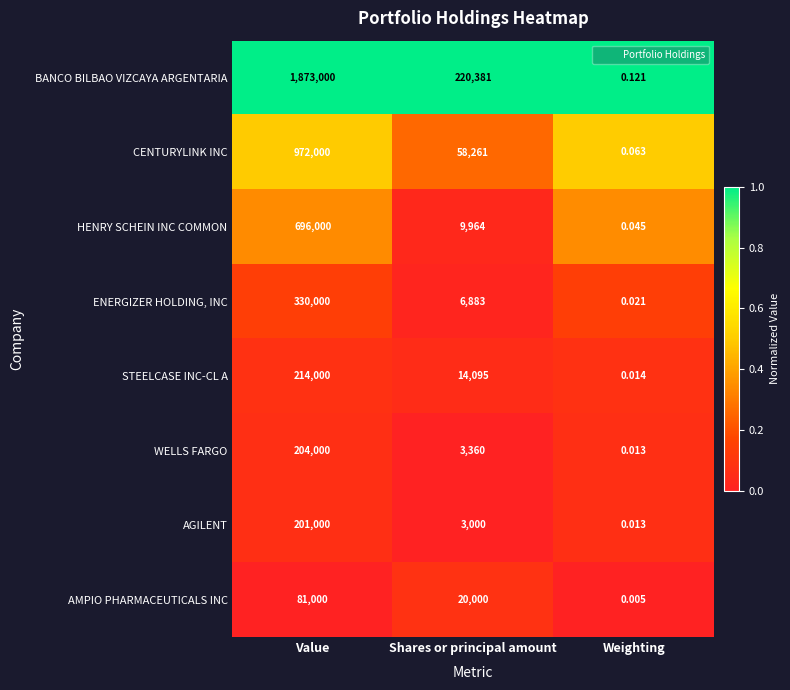

How many data points in ENERGIZER HOLDING, INC are less than 6883?

1